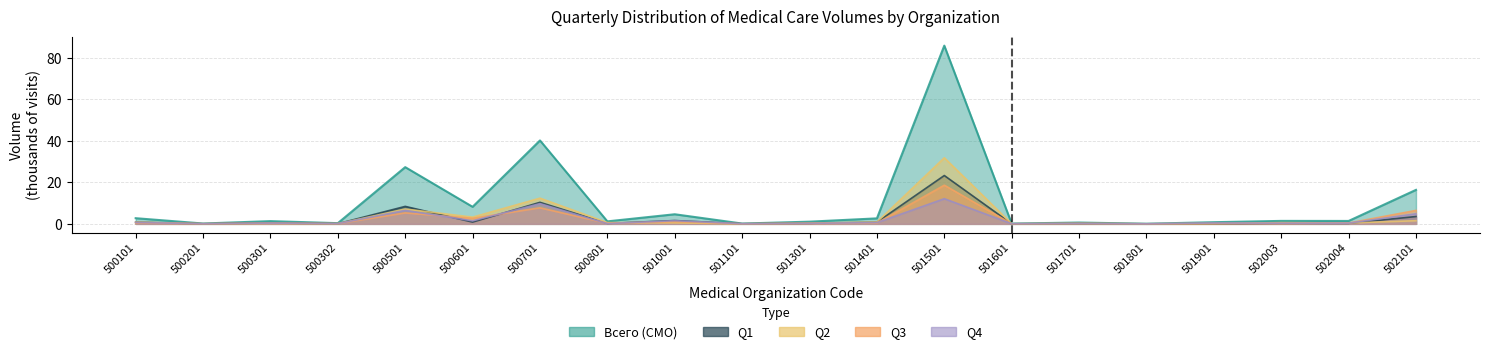

At which category is the sum across all series the highest?

501501